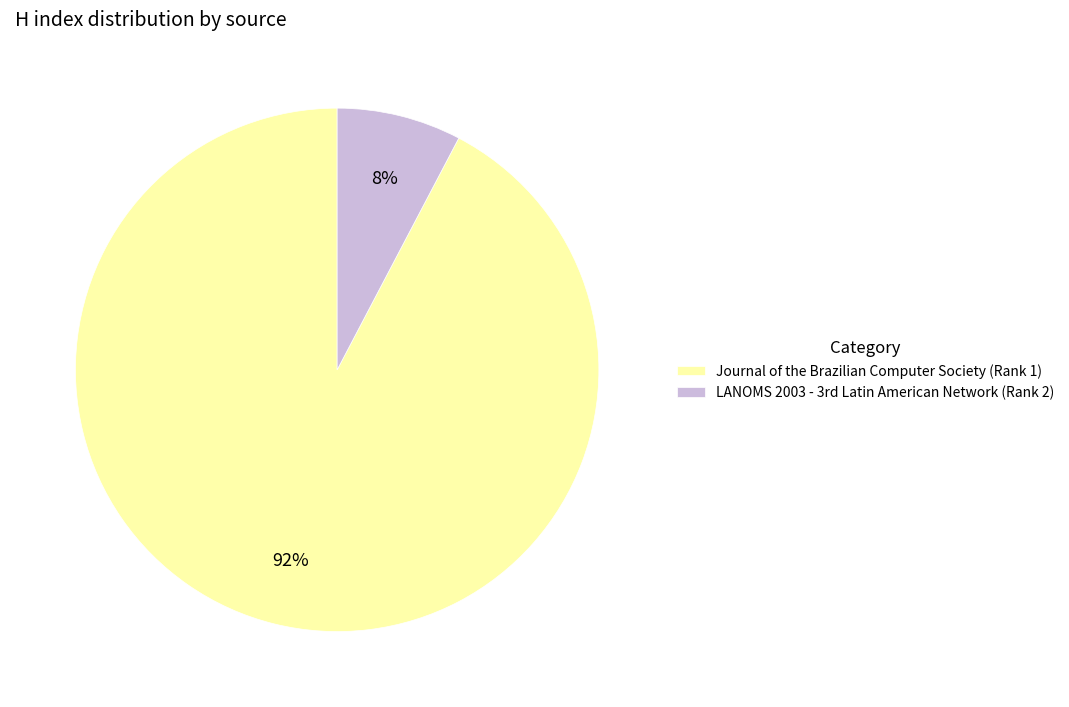

How many segments does this pie chart have?

2